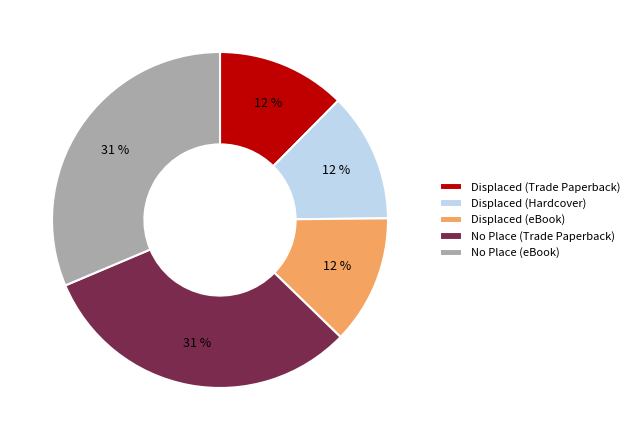

To the nearest percent, what is the difference between the Displaced (Trade Paperback) and No Place (Trade Paperback) slice percentages?

19%